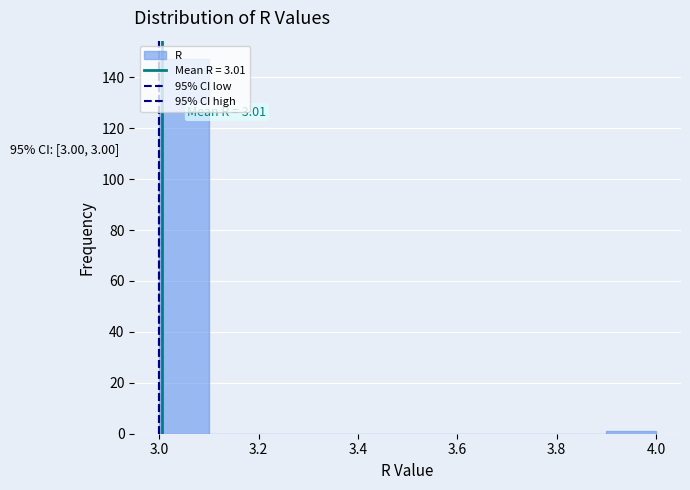

Over which range of the x-axis is the bar tallest?

3.0 to 3.1